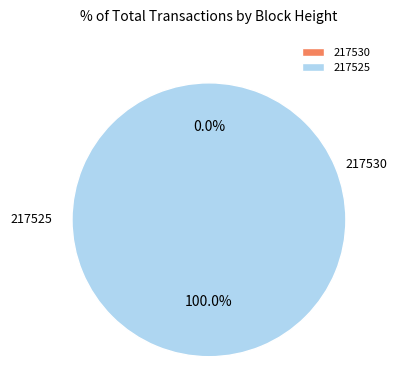

What percentage is NOT represented by 217530?

100.0%